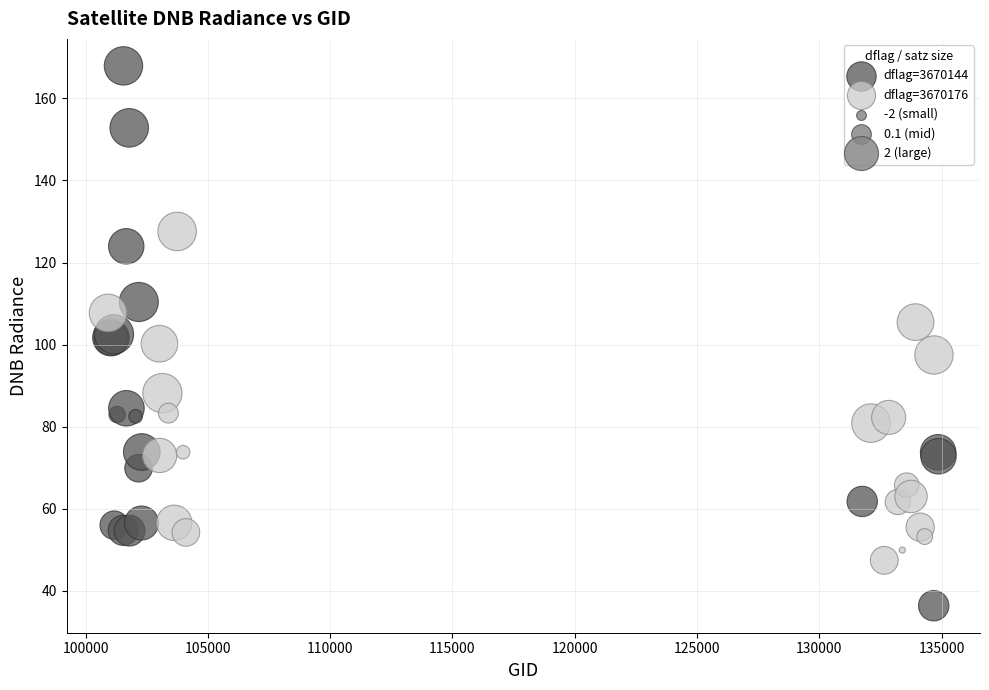

Which series has the widest spread of Y values?

dflag=3670144